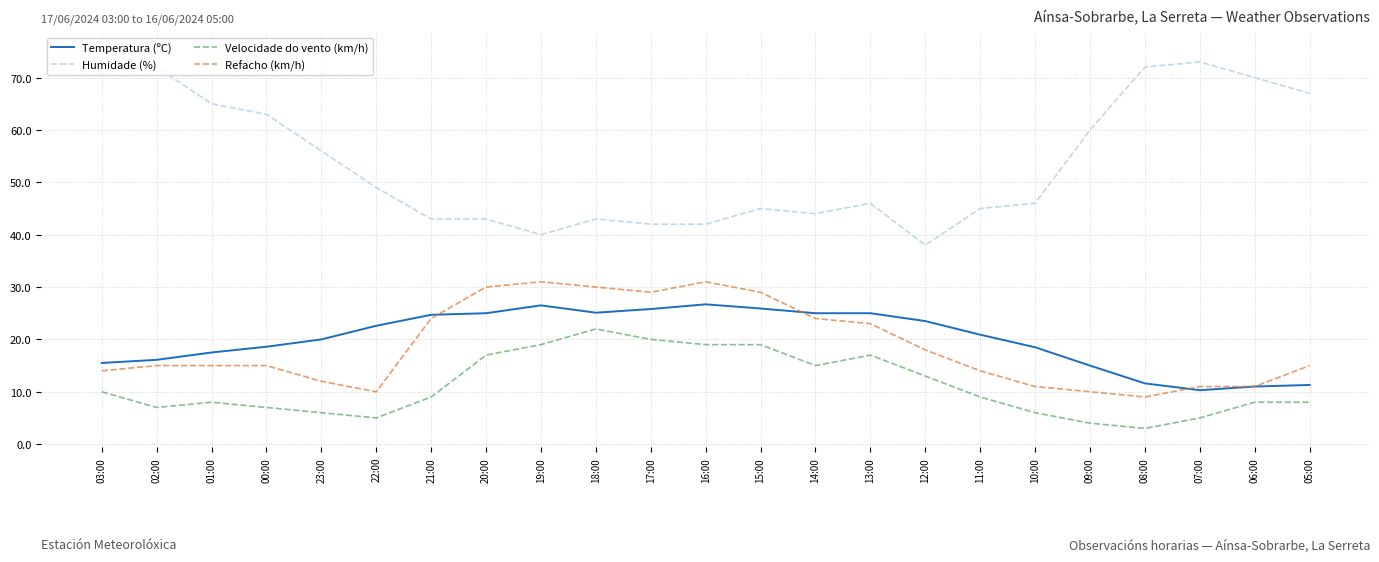

What is the greatest value displayed?

75.0